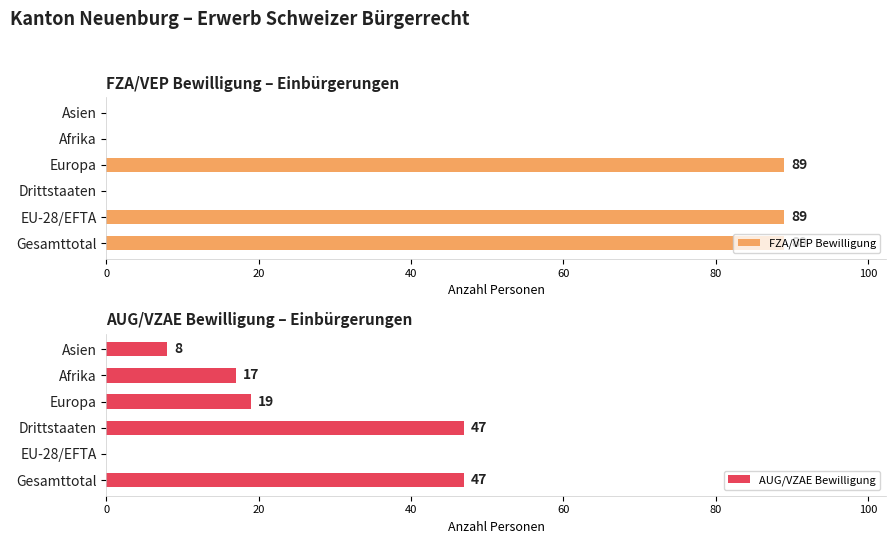

How many data points in AUG/VZAE Bewilligung are above 19?

2